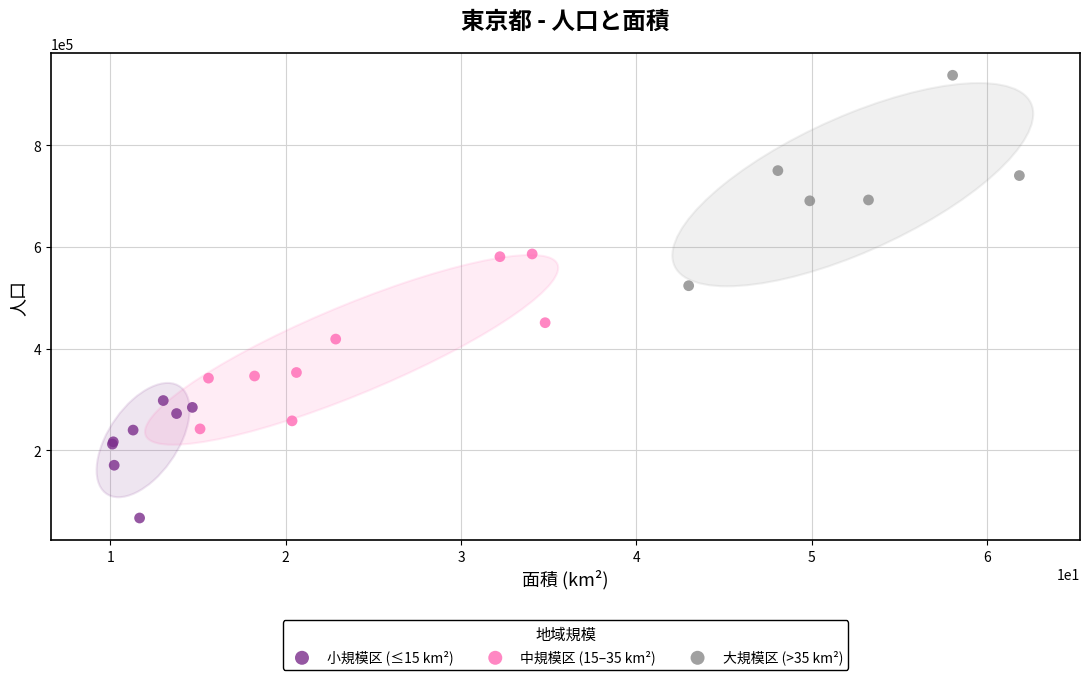

Which series has the largest Y range (max minus min)?

大規模区 (>35 km²)